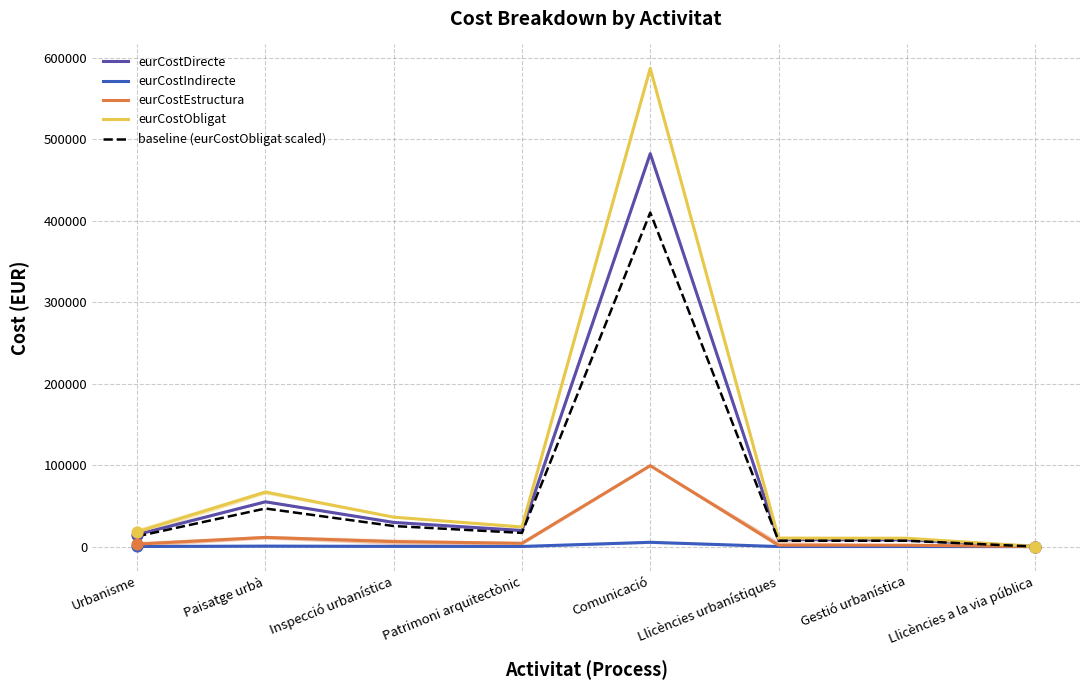

Is the value of baseline (eurCostObligat scaled) at Urbanisme greater than the value of eurCostEstructura at Comunicació?

No